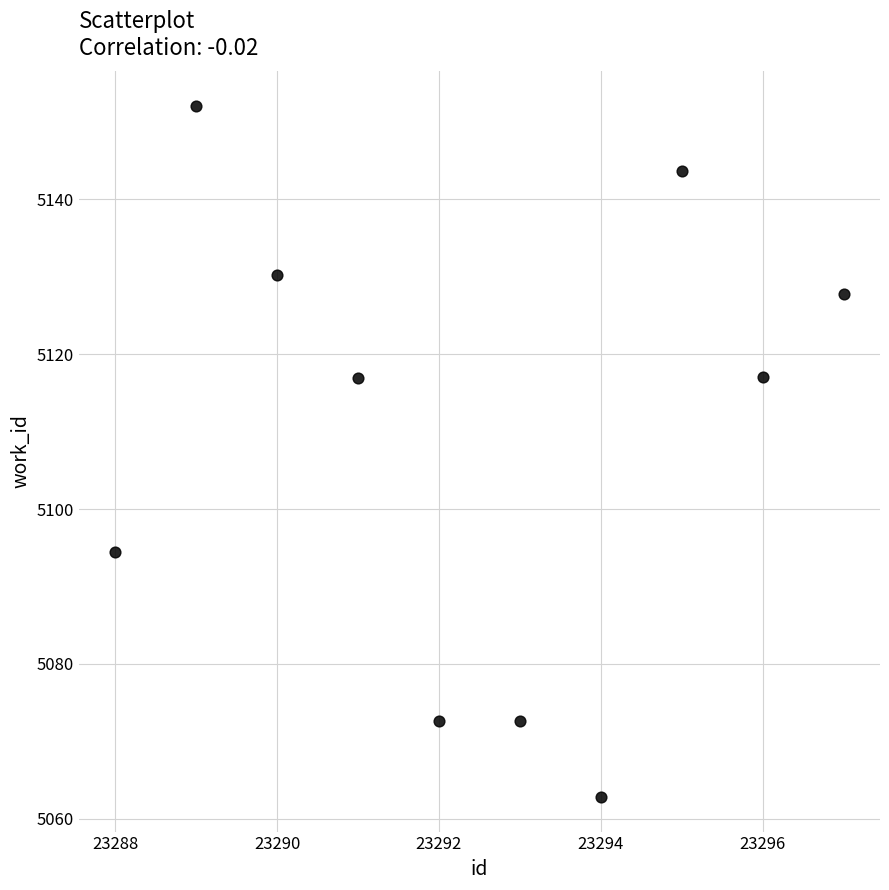

What is the range of Y values (max minus min)?

89.3